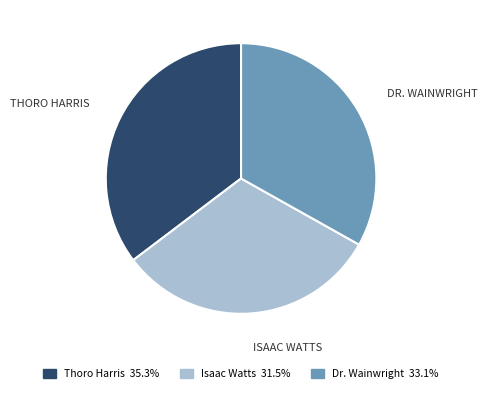

Is it true that Isaac Watts is 32% of the pie?

True